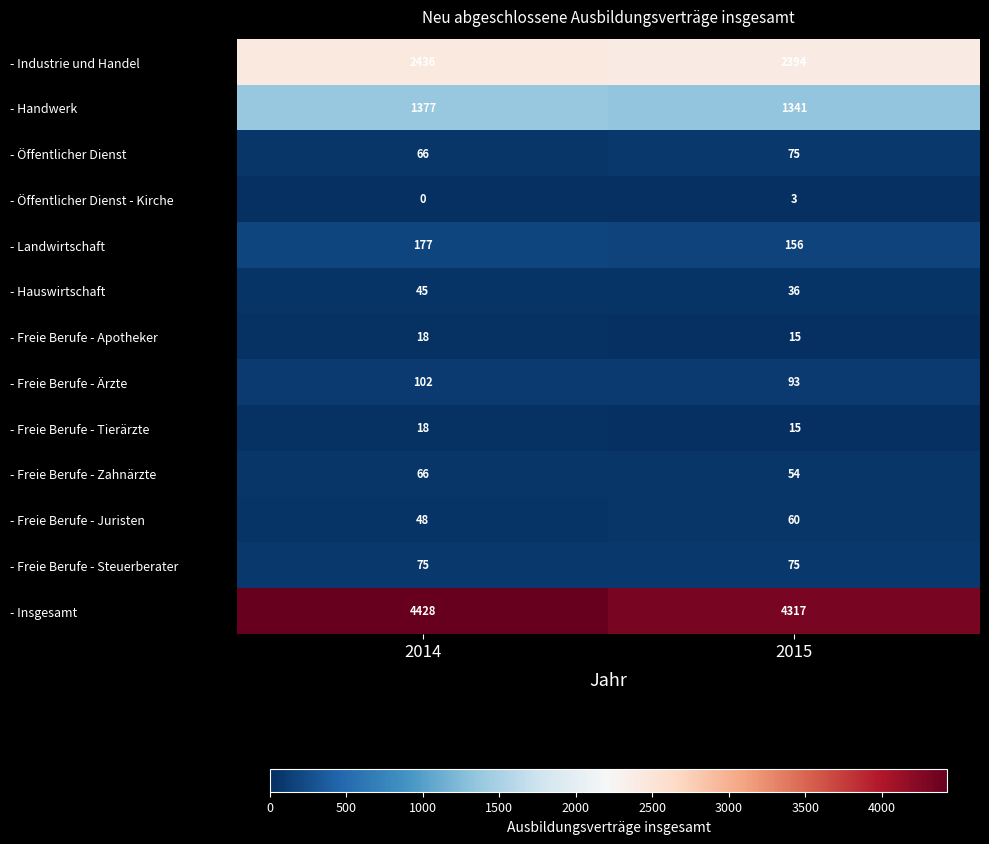

How many distinct data groups are displayed?

13